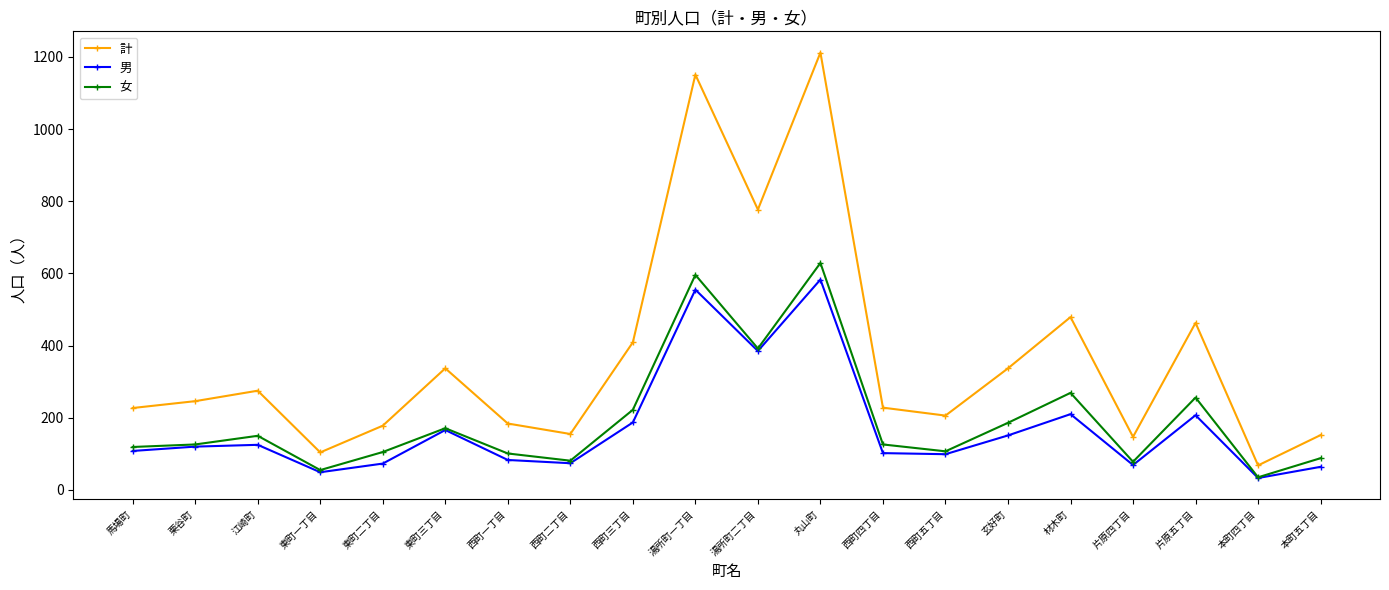

Is the value of 女 at 玄好町 greater than the value of 計 at 片原四丁目?

Yes